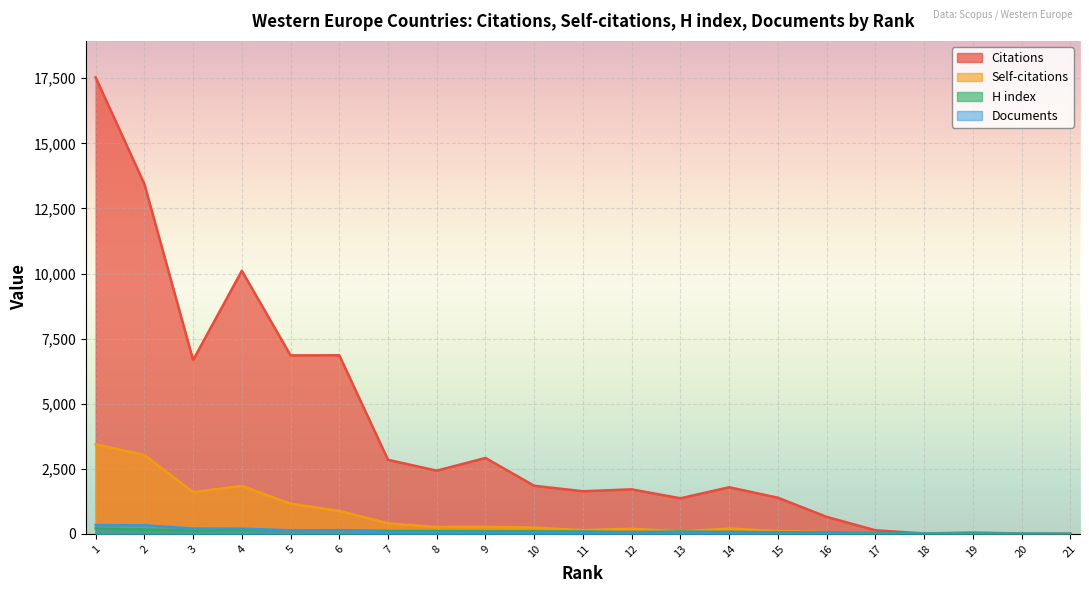

At which label is H index closest to 103?

9